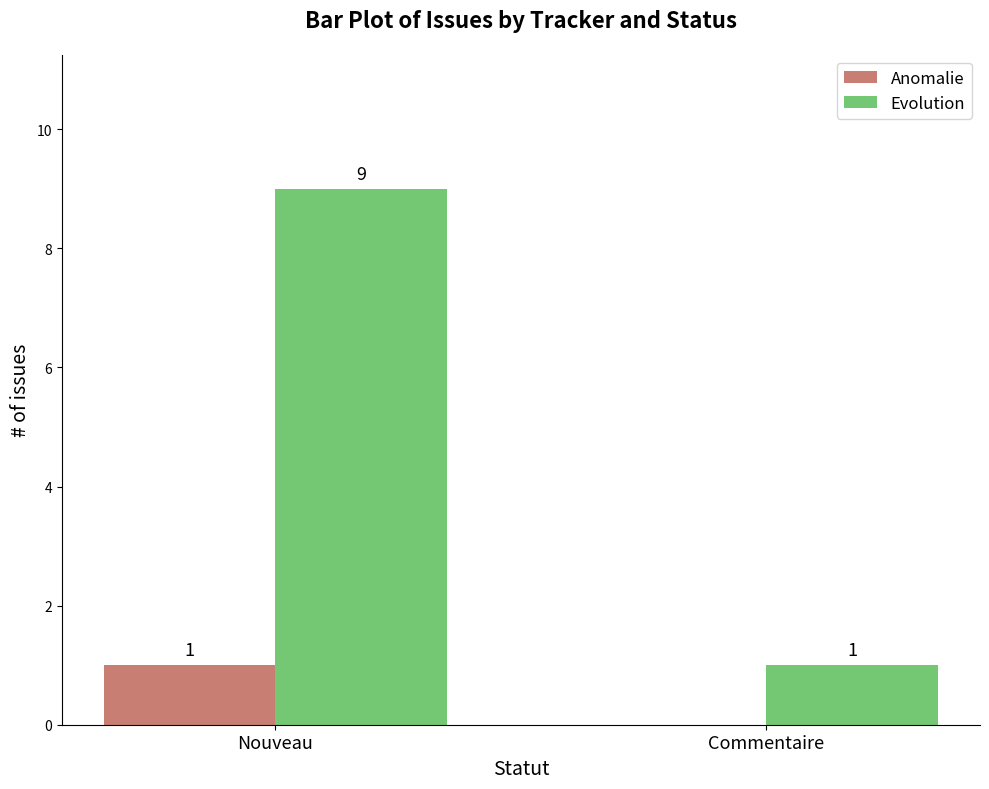

Reading left to right, list all the values displayed in this chart.

Anomalie: 1	0
Evolution: 9	1